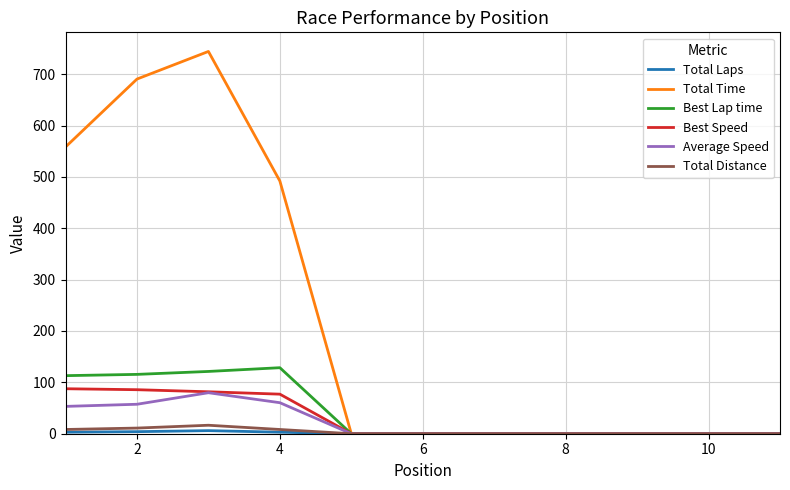

Which series has the widest spread of values?

Total Time